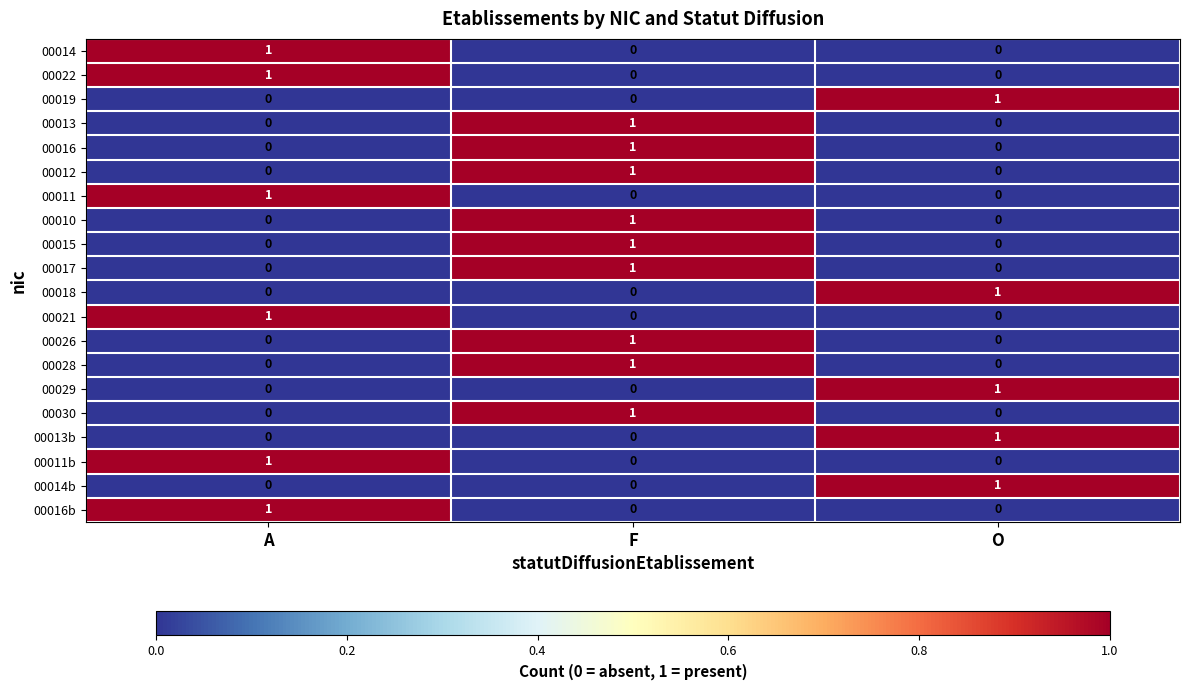

At which label does 00012 reach its peak?

F